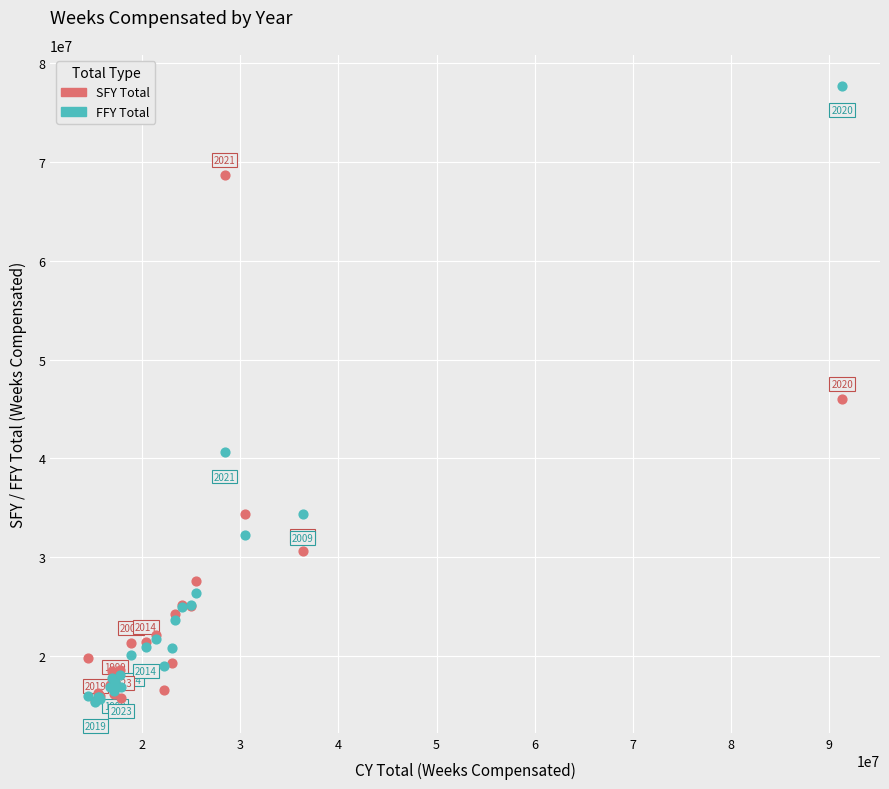

In the SFY Total series, what Y value is closest to 42058054?

45999438